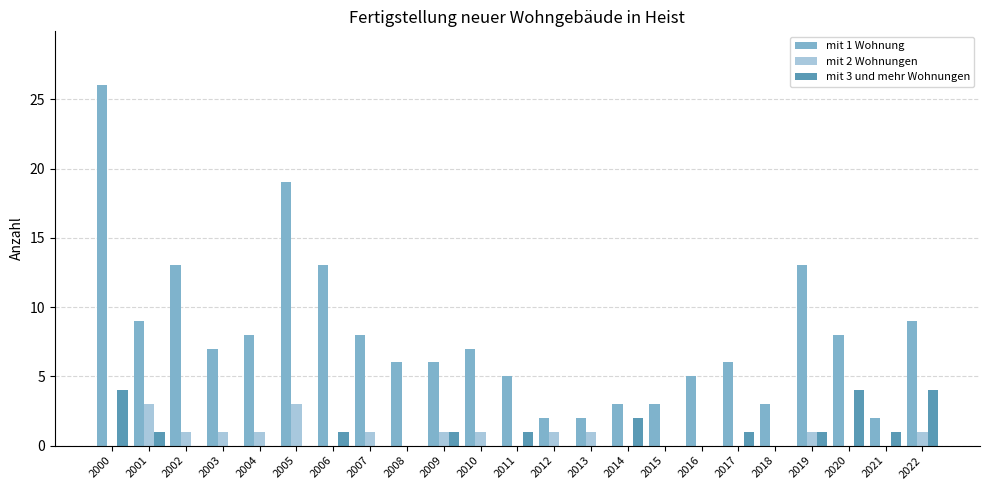

True or false: mit 3 und mehr Wohnungen has a value of 6 at 2022.

False